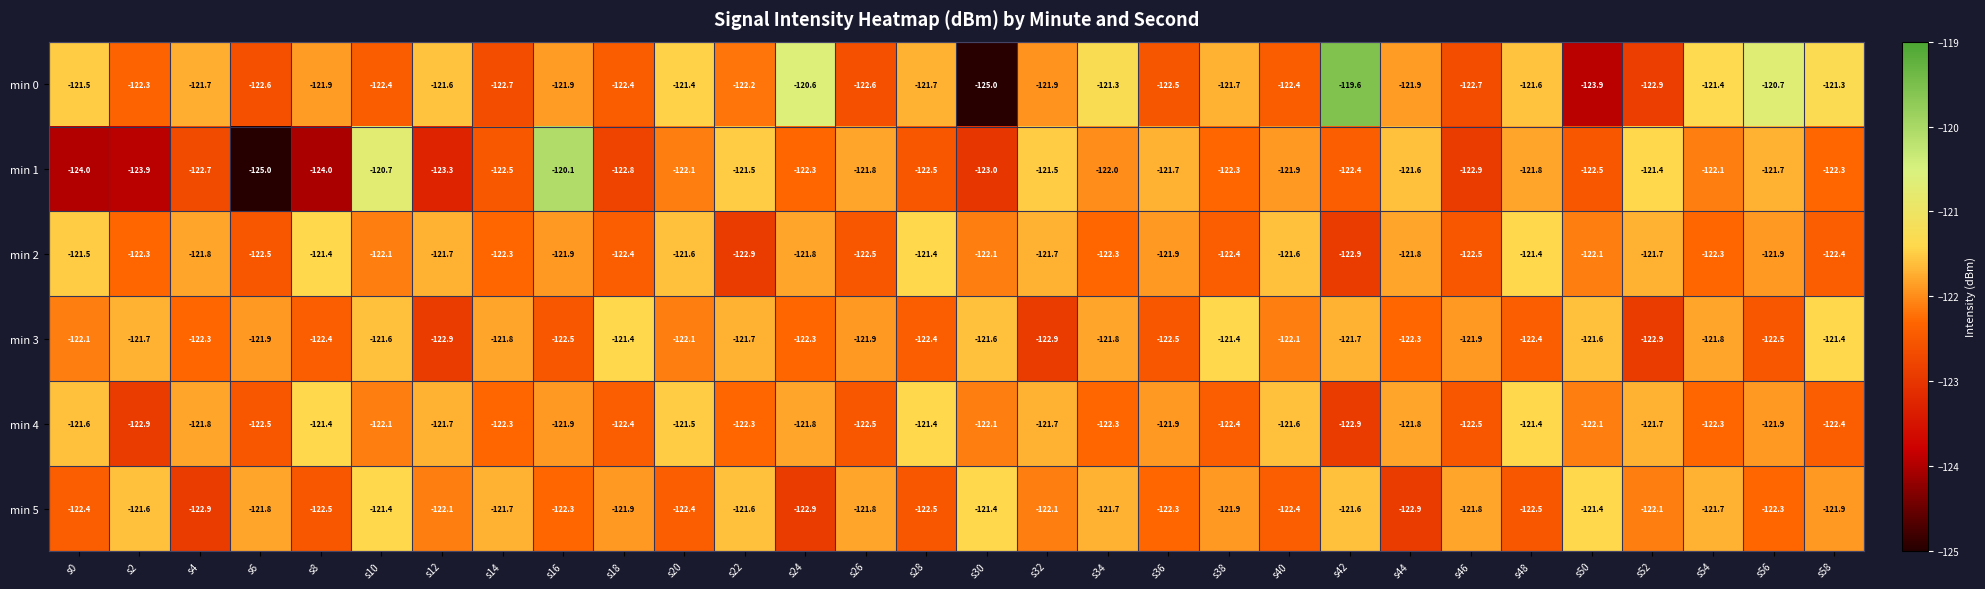

Which category has the highest value across all series?

s42